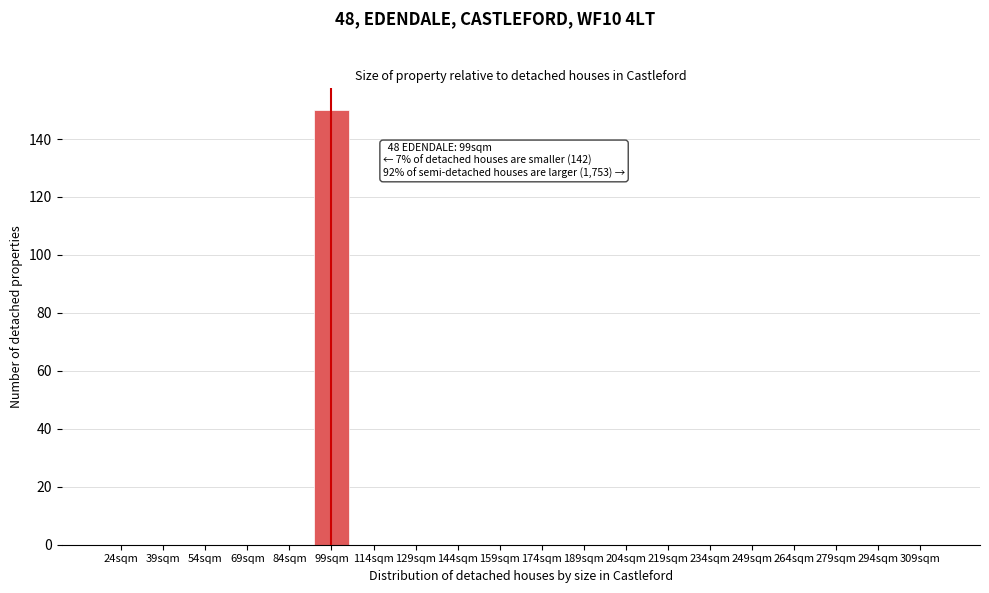

Reading right to left, what are all the values shown in this chart?

309sqm=0	294sqm=0	279sqm=0	264sqm=0	249sqm=0	234sqm=0	219sqm=0	204sqm=0	189sqm=0	174sqm=0	159sqm=0	144sqm=0	129sqm=0	114sqm=0	99sqm=150	84sqm=0	69sqm=0	54sqm=0	39sqm=0	24sqm=0